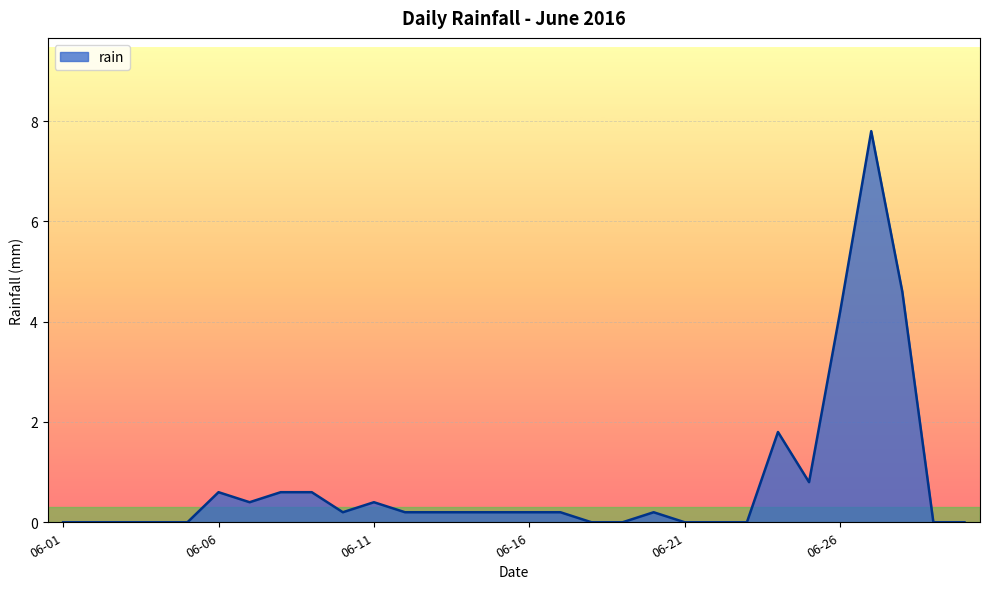

What is the maximum value shown in the chart?

7.8